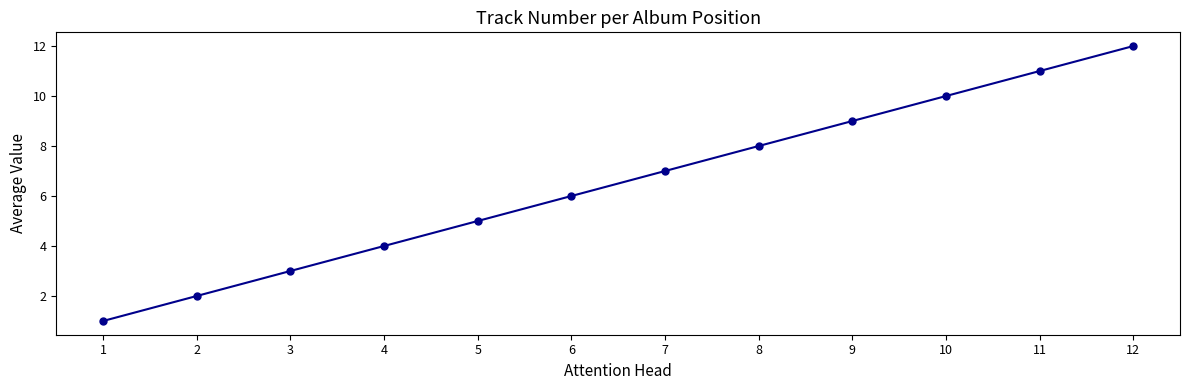

Is this an area chart (filled region under the line)?

No